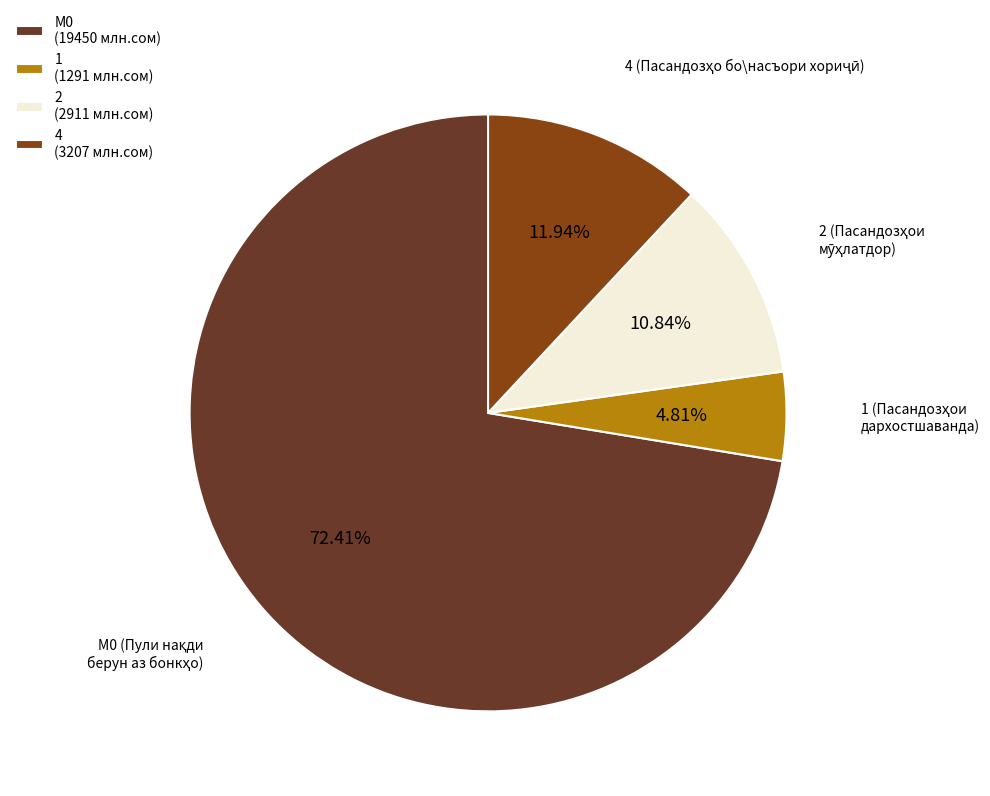

What is the majority slice?

М0 (19450 млн.сом)